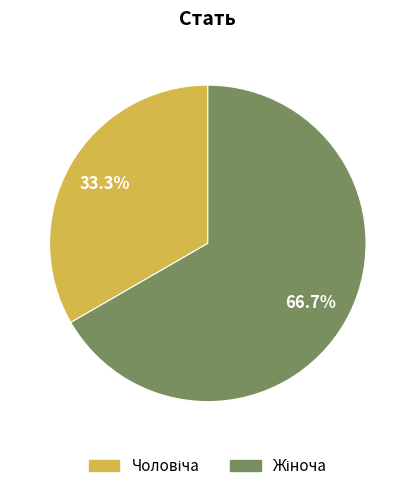

Is there any slice that represents more than half of the pie?

Yes